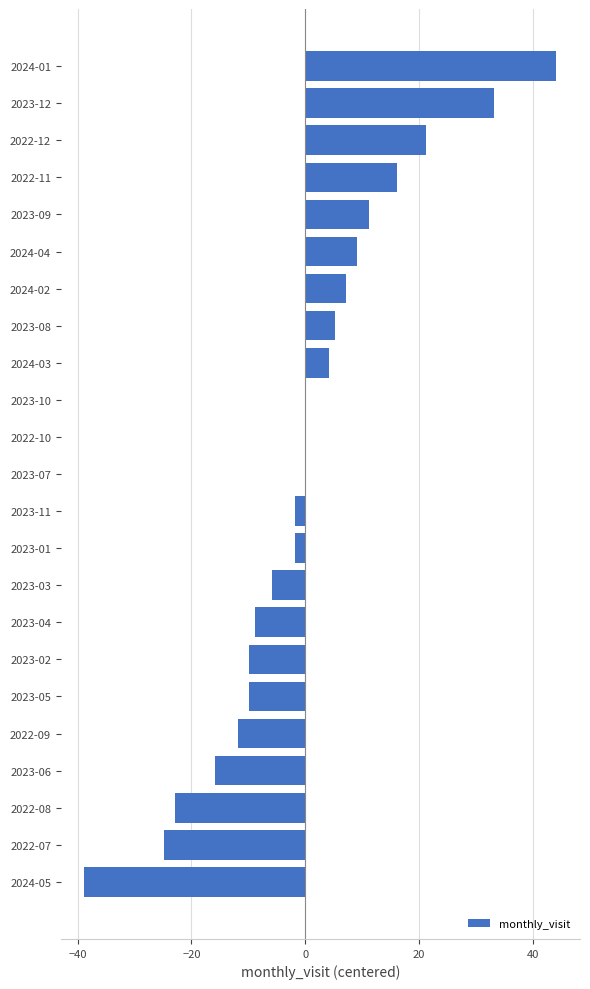

What is the greatest value displayed?

44.2